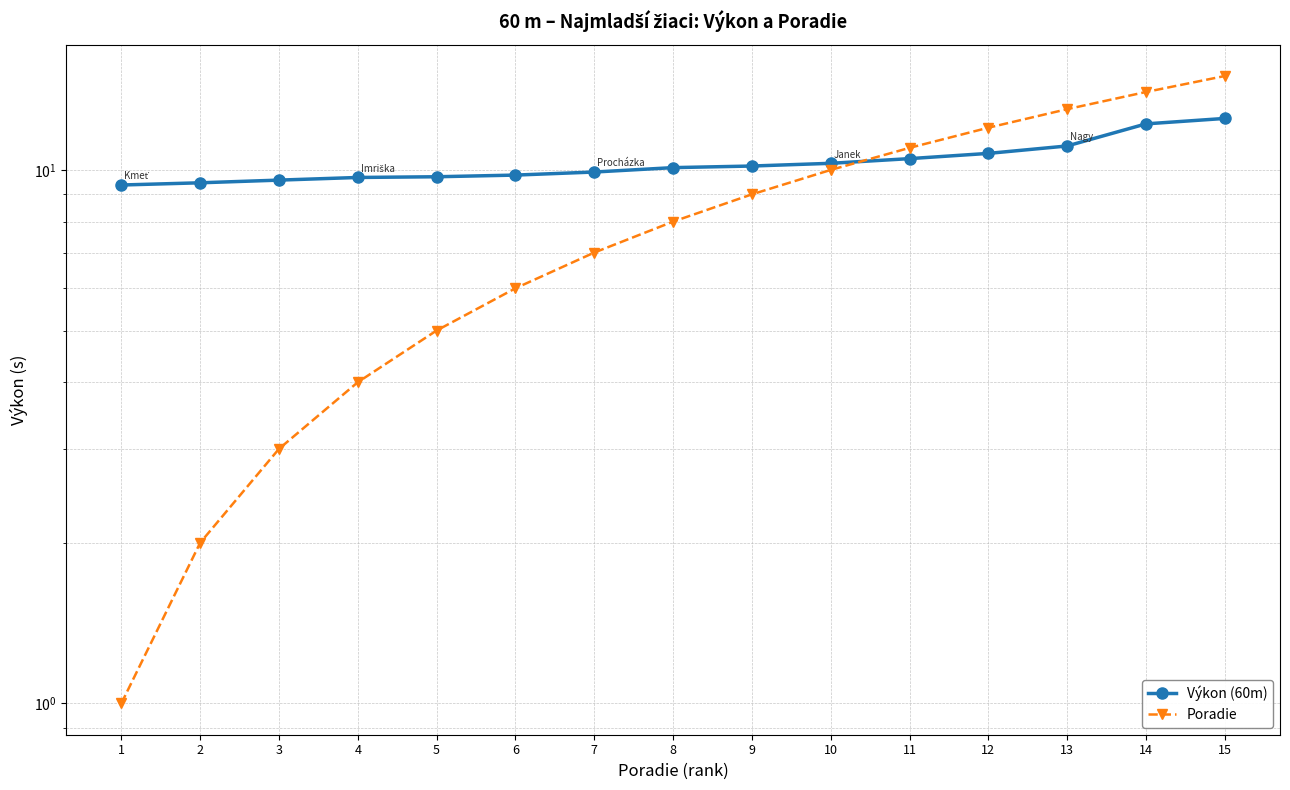

What is the total value across all series at 6?

15.8